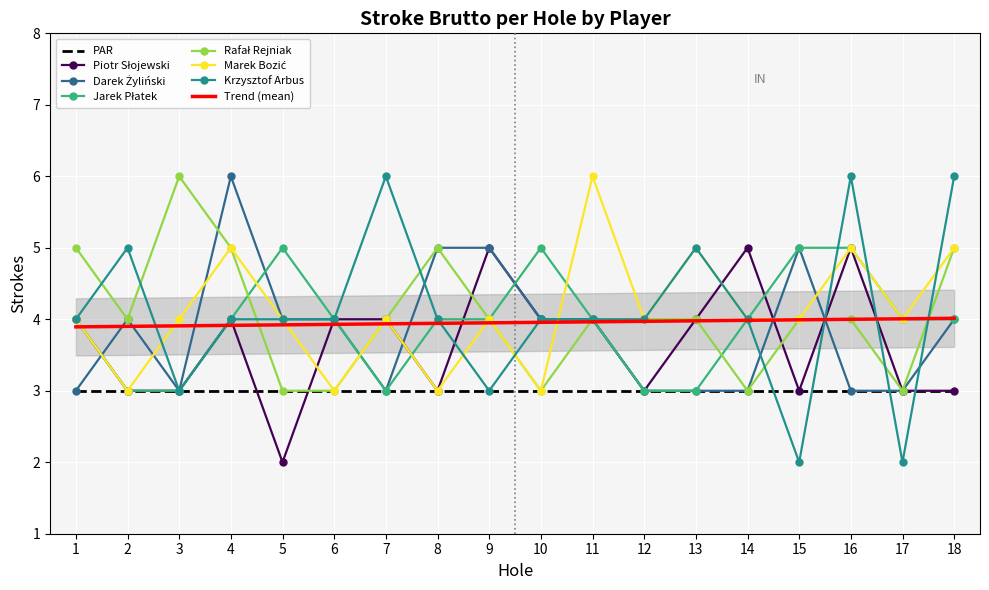

Which category has the highest value across all series?

4